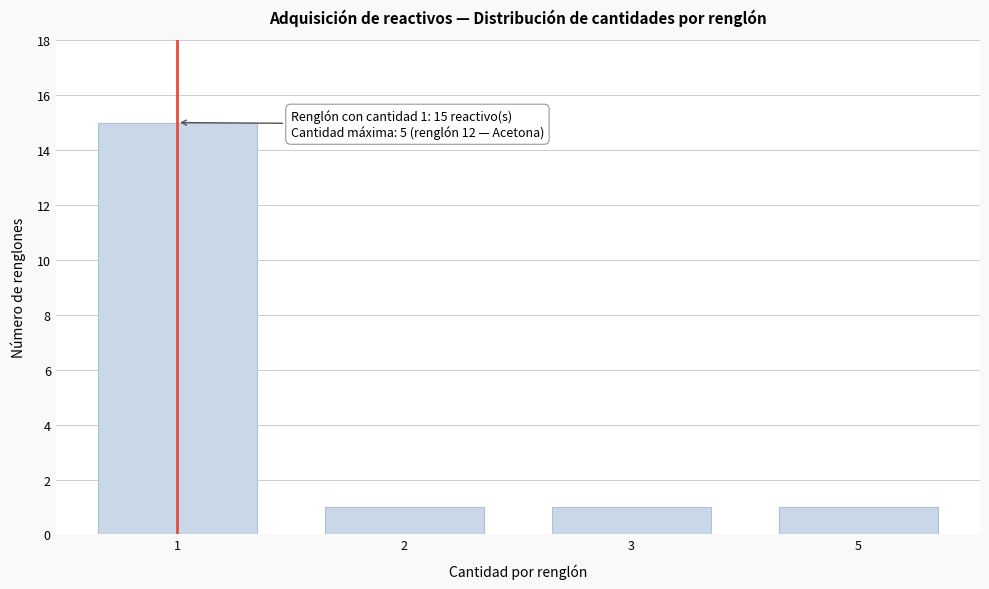

Reading left to right, list all the values displayed in this chart.

1=15	2=1	3=1	5=1